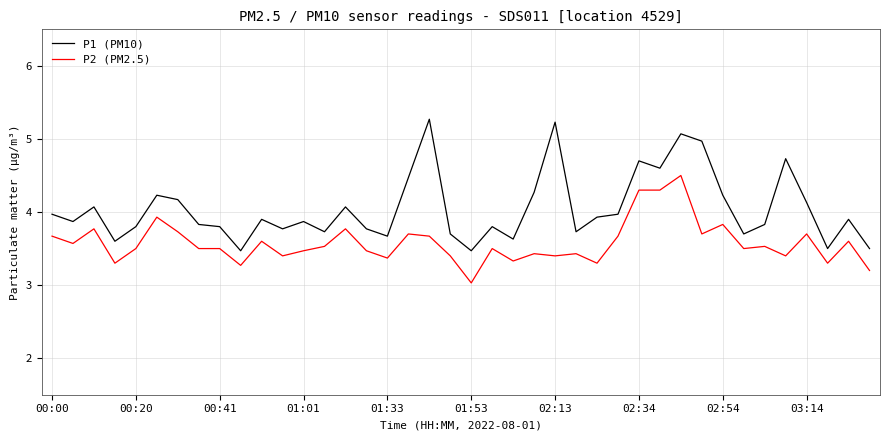

True or false: P2 (PM2.5) and P1 (PM10) intersect in this chart.

False